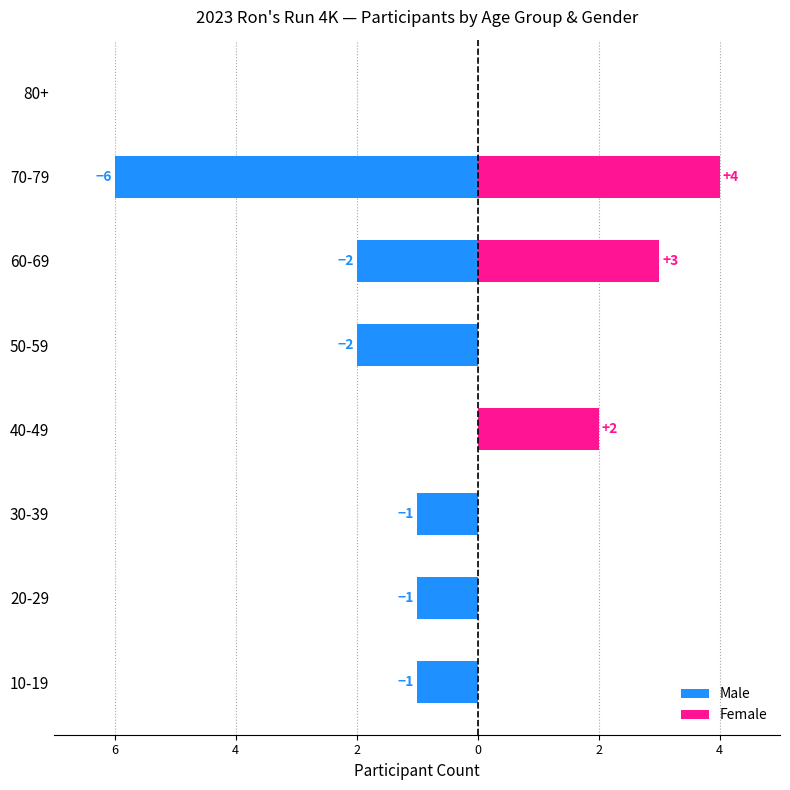

What are all the series names shown in the legend?

Male, Female